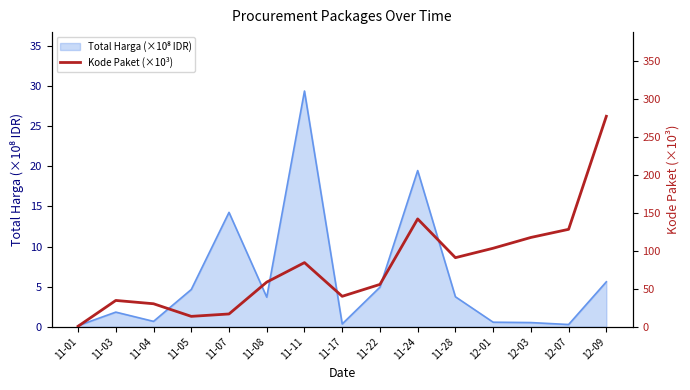

Reading left to right, transcribe all the data shown in this chart.

0.6	34.7	30.3	13.7	16.8	58.8	84.6	40.1	55.8	142.2	91.1	103.5	117.8	128.5	277.7